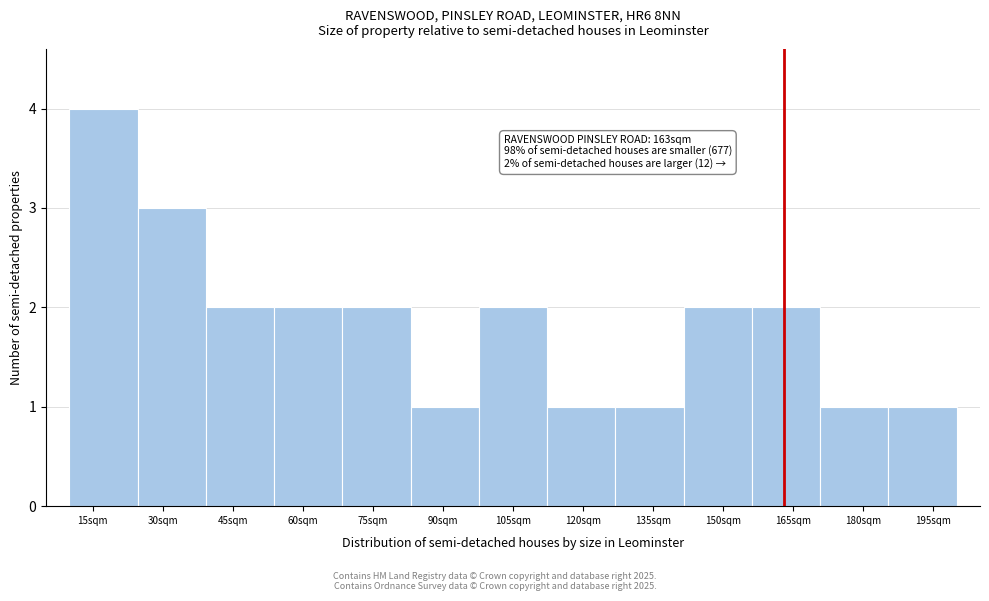

Over which range of the x-axis is the bar tallest?

10 to 24